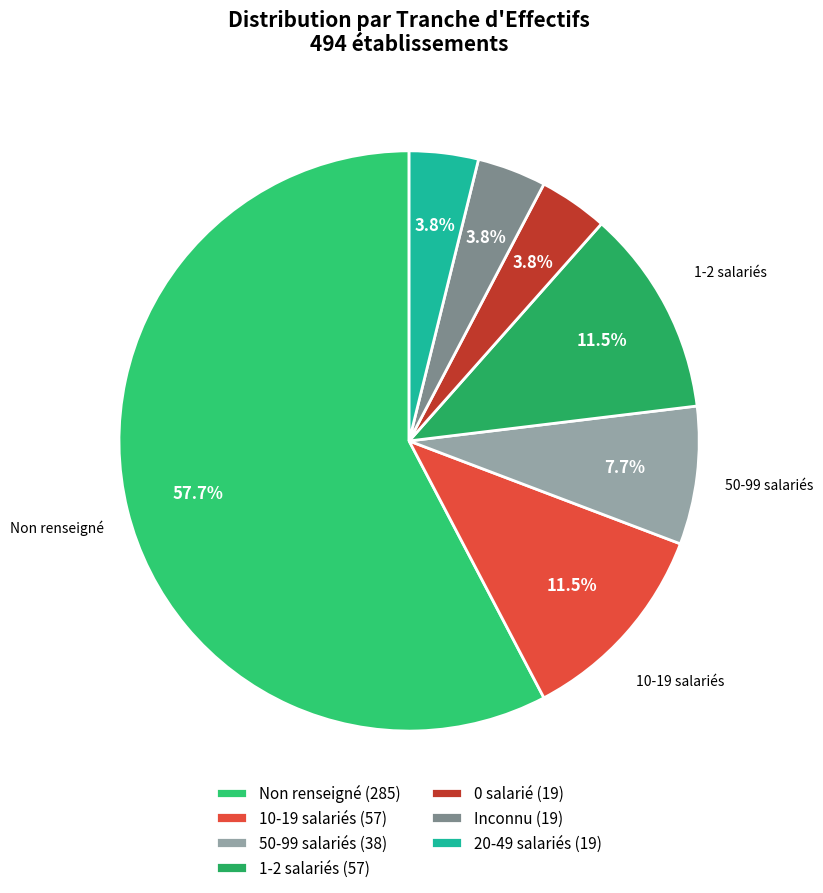

Does any single category account for the majority?

Yes